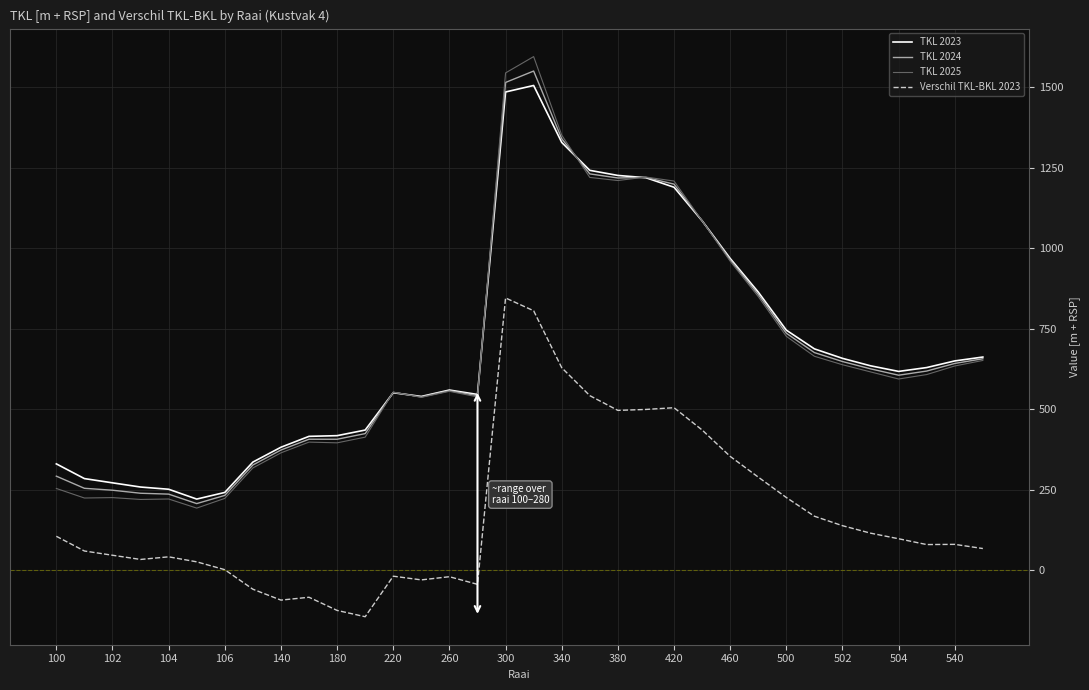

True or false: TKL 2024 and Verschil TKL-BKL 2023 intersect in this chart.

False